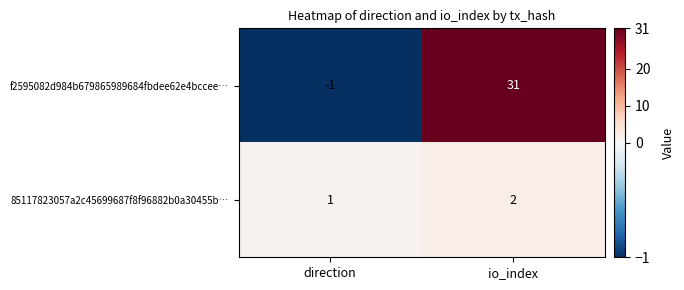

True or false: 85117823057a2c45699687f8f96882b0a30455b… has a value of 1 at direction.

True